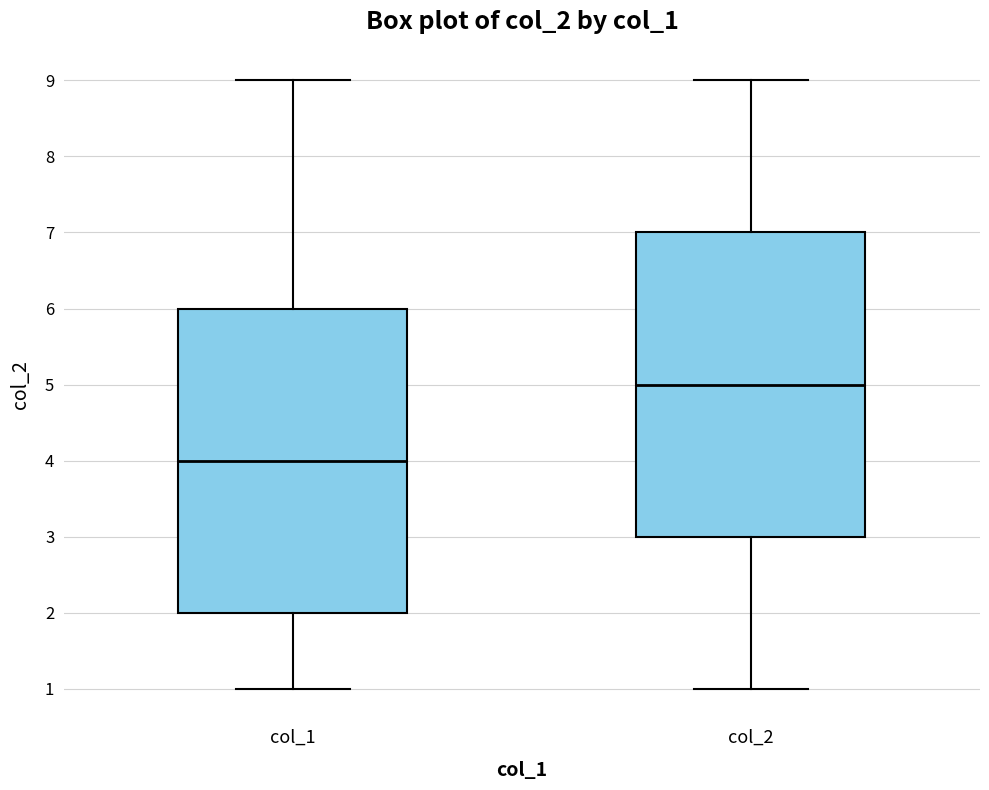

Which box's median line is the highest?

col_2